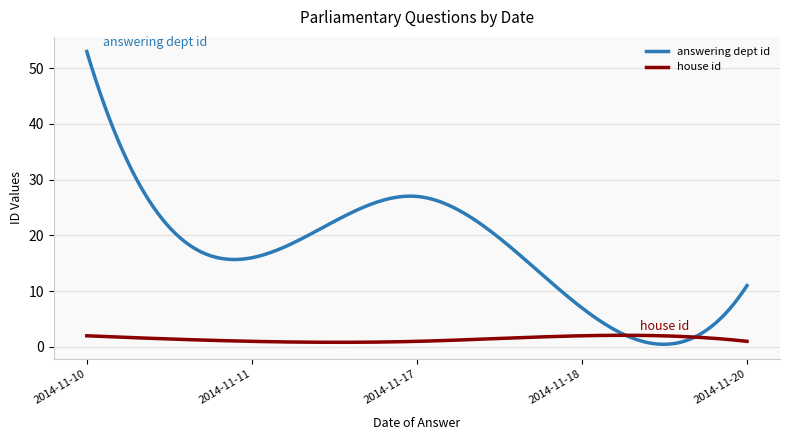

List the series in order of their peak value, lowest first.

house id, answering dept id